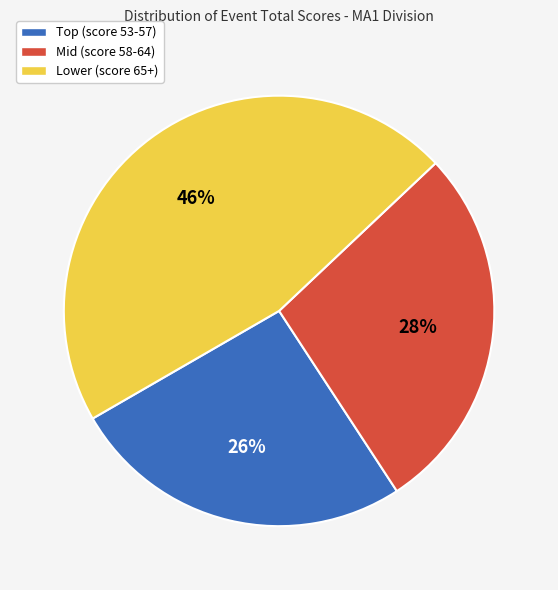

How many segments does this pie chart have?

3